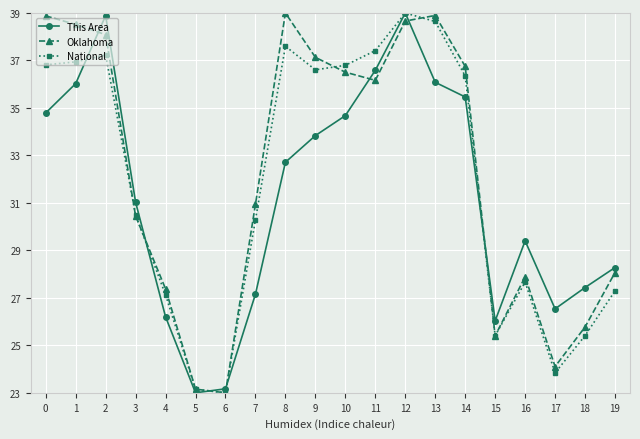

In National, how many points are lower than both neighbors (excluding endpoints)?

4